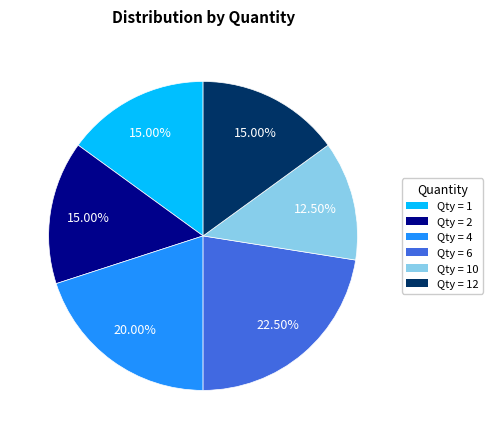

Is there any slice that represents more than half of the pie?

No